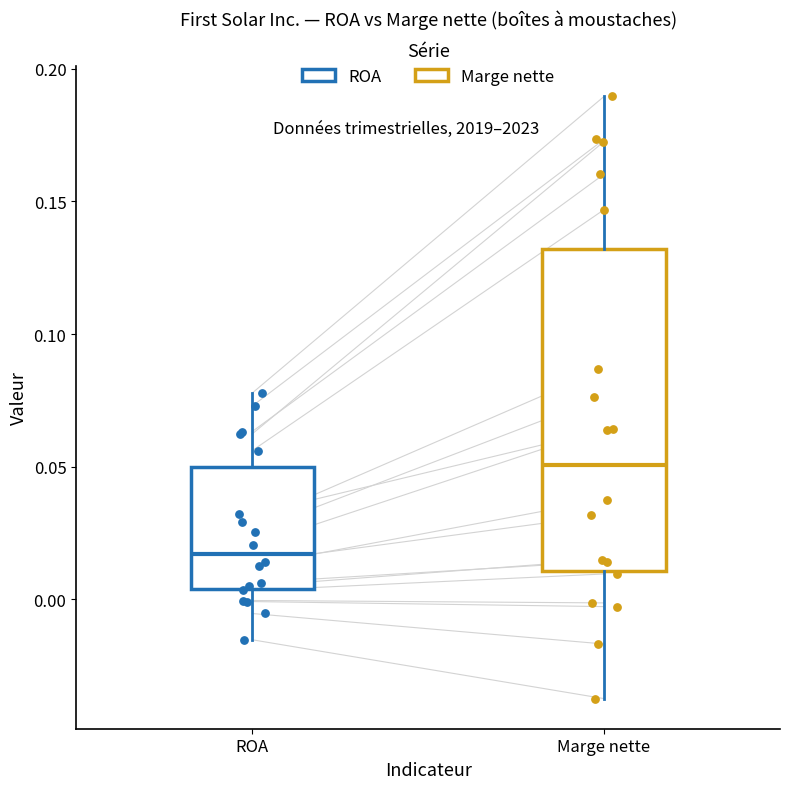

Which box has the lowest median line?

ROA